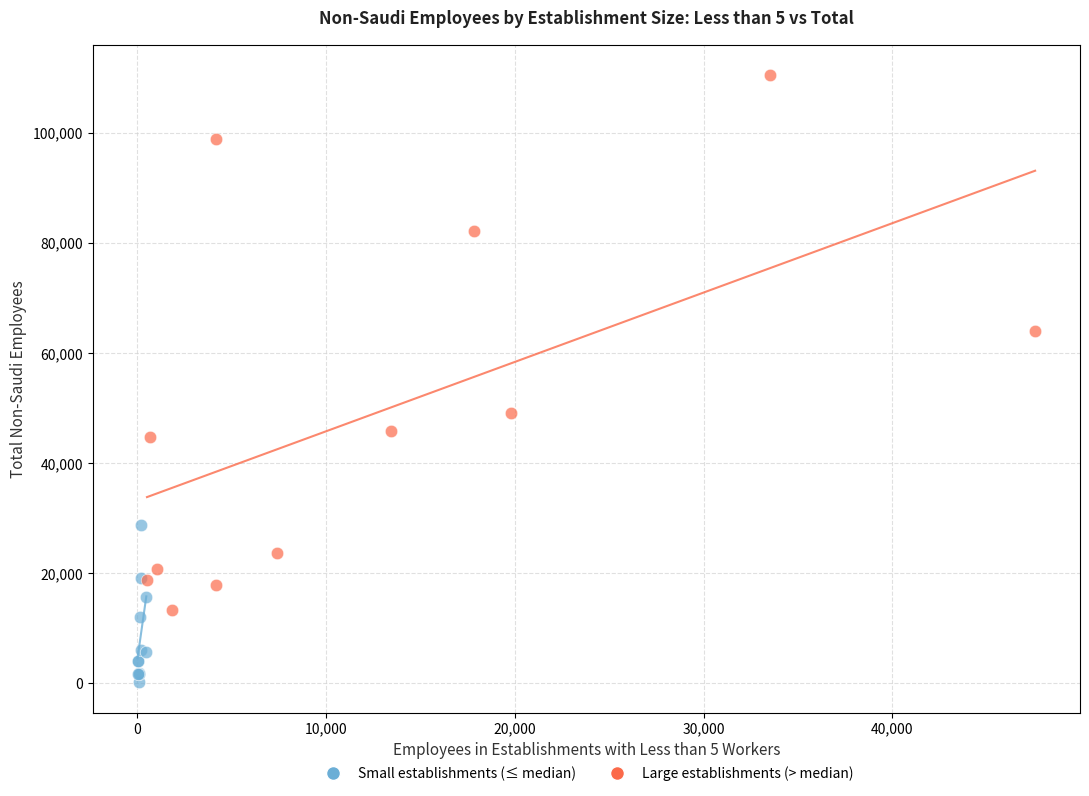

What are all the series names shown in the legend?

Small establishments (≤ median), Large establishments (> median)